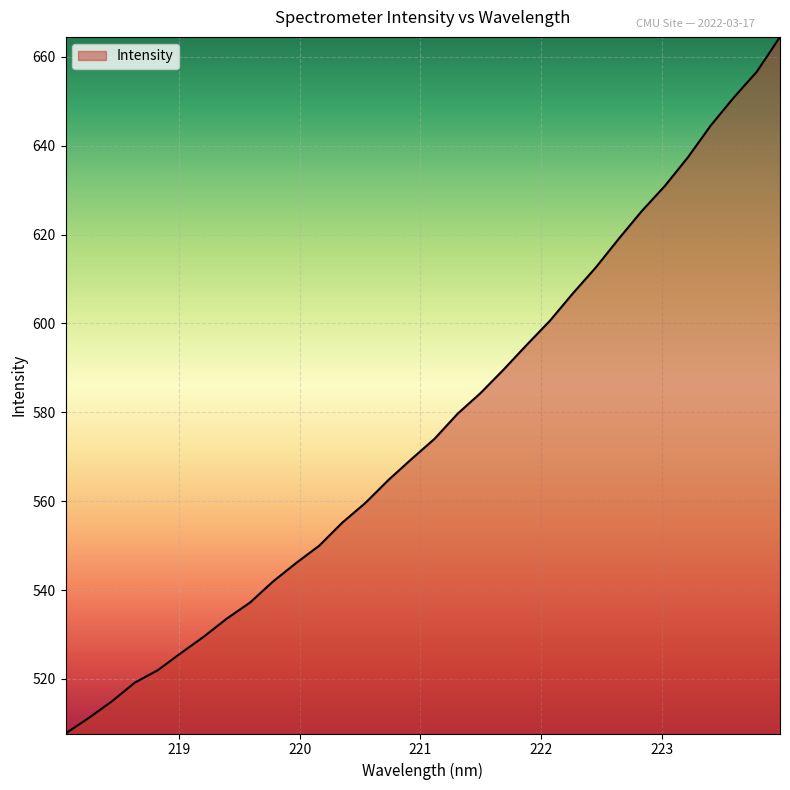

What is the maximum value shown in the chart?

664.5